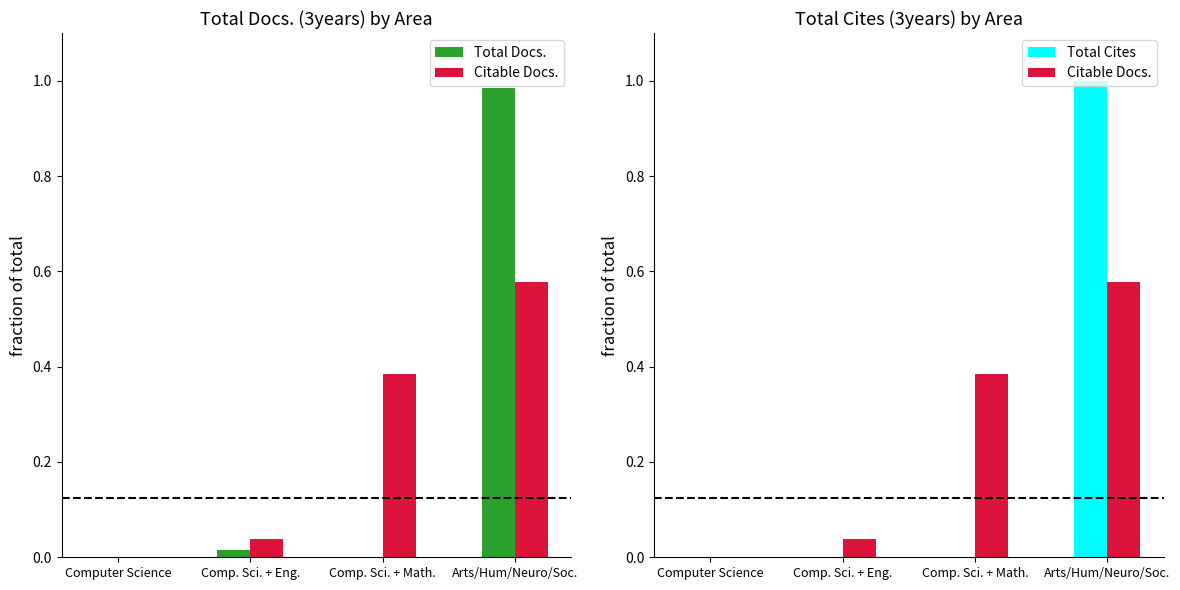

What is the difference between the maximum and minimum values in the Total Cites series?

1.0